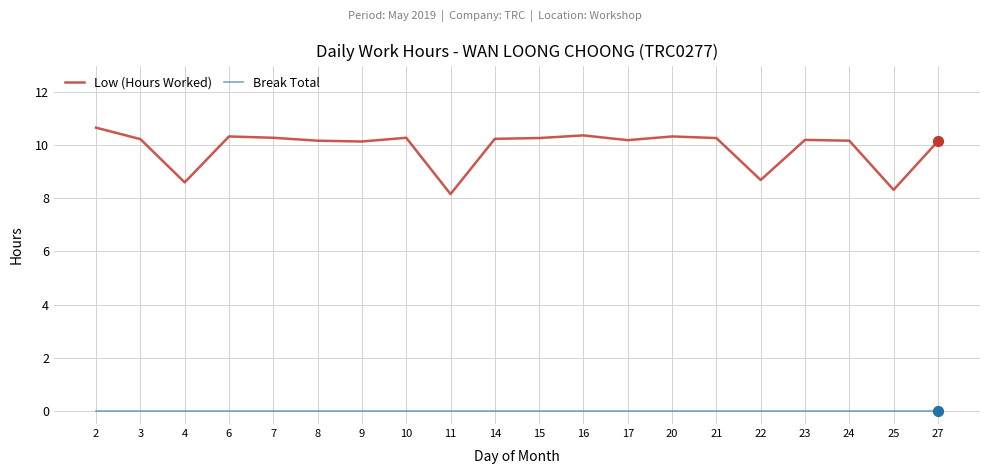

At how many categories does at least one series exceed 8?

20